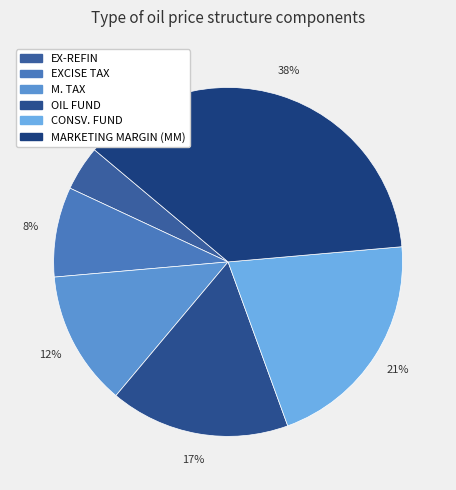

To the nearest percent, what is the average slice percentage?

17%